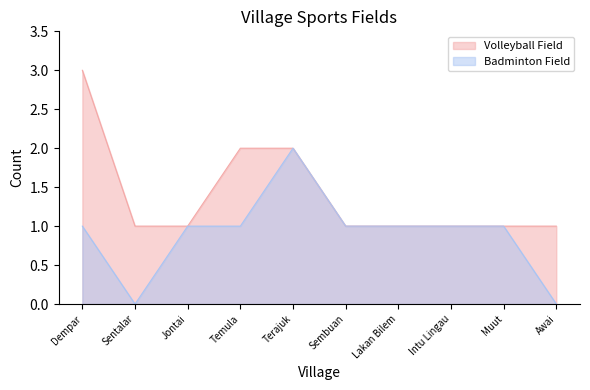

At which category does Badminton Field reach its first local valley?

Sentalar